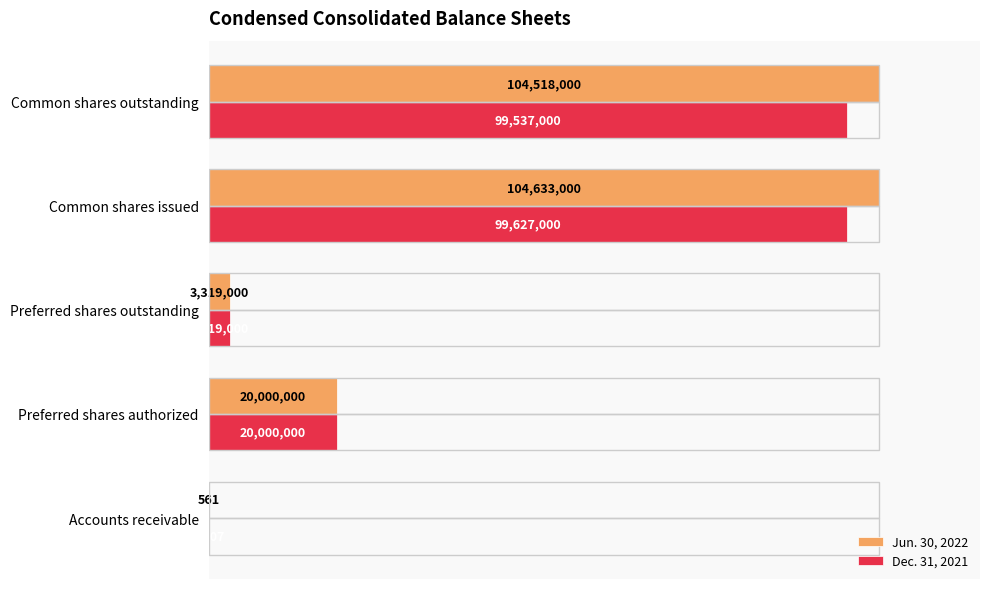

What are all the series names shown in the legend?

Jun. 30, 2022, Dec. 31, 2021